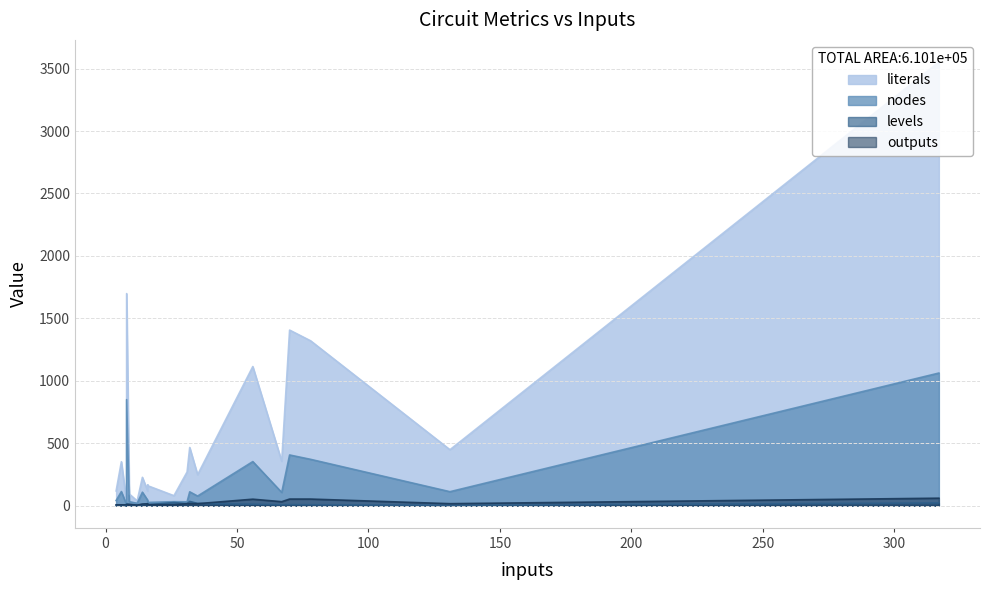

The value of nodes at 31 is 18. True or false?

False